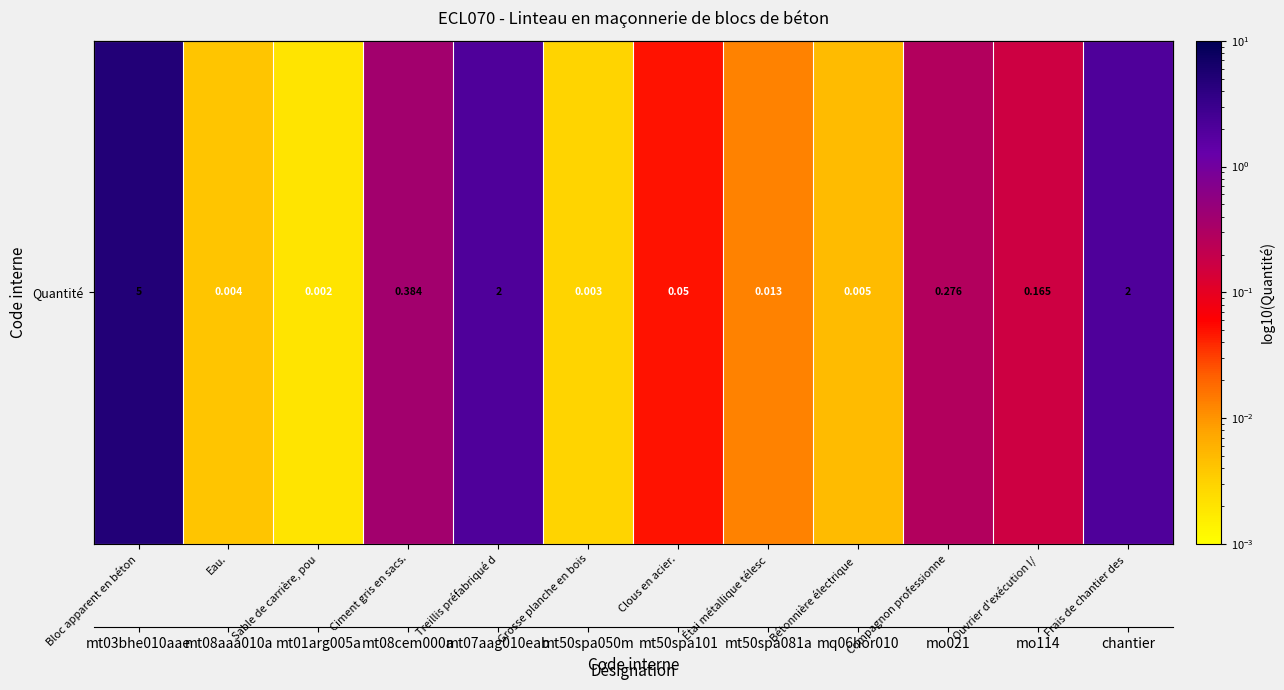

Which label corresponds to the largest value in the chart?

Bloc apparent en béton